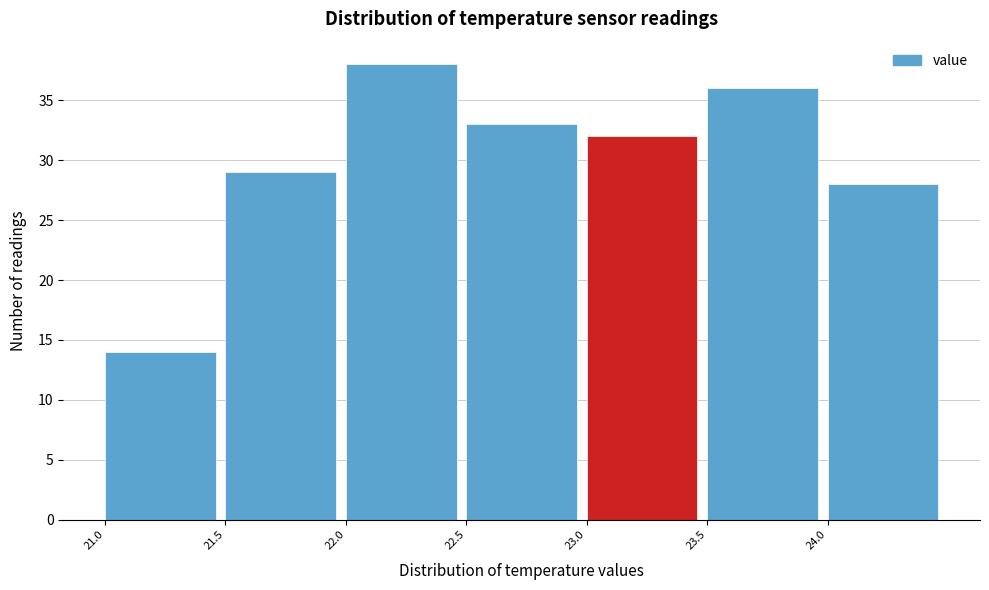

What is the height of the bar covering 21.0 to 21.5 on the x-axis? The values are not printed on the chart, so give them approximately, as read against the axis.

14